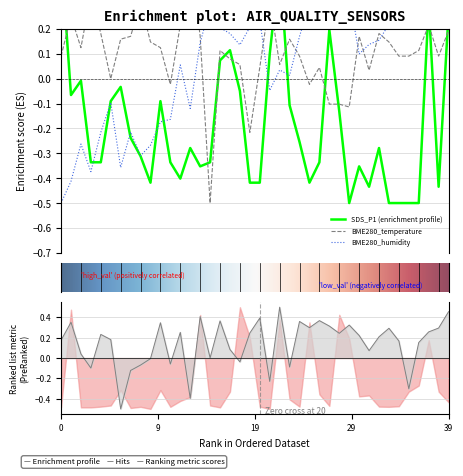

How many positive values does the BME280_temperature series have?

33